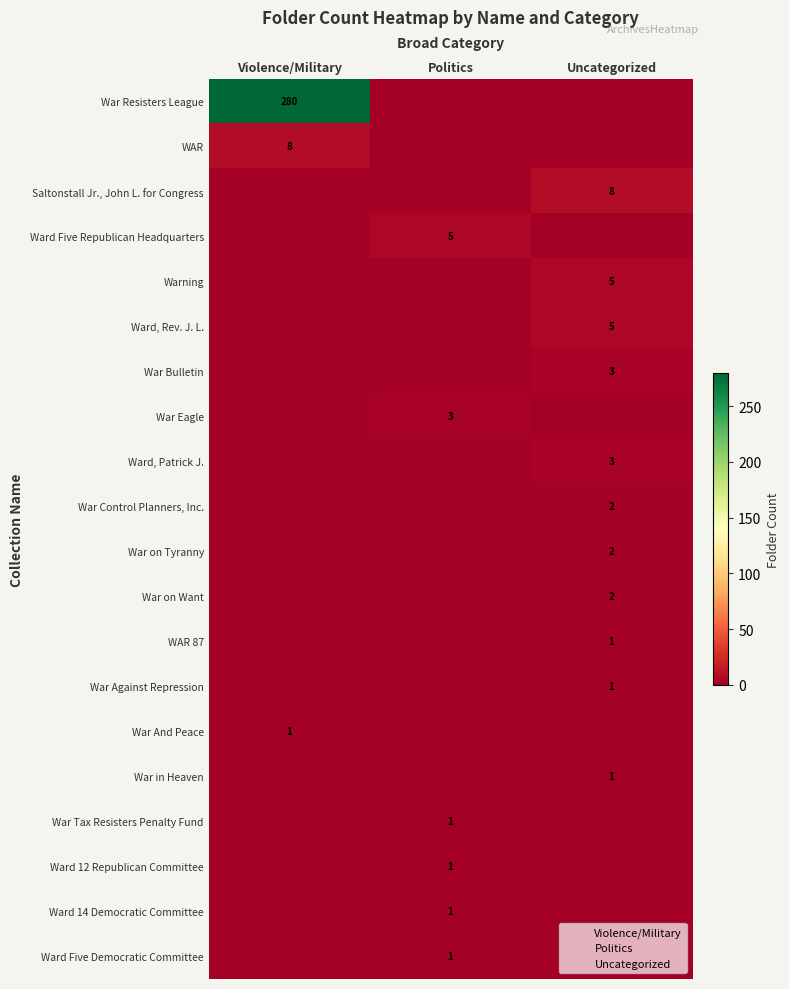

What is the difference between the maximum and minimum values in the WAR 87 series?

1